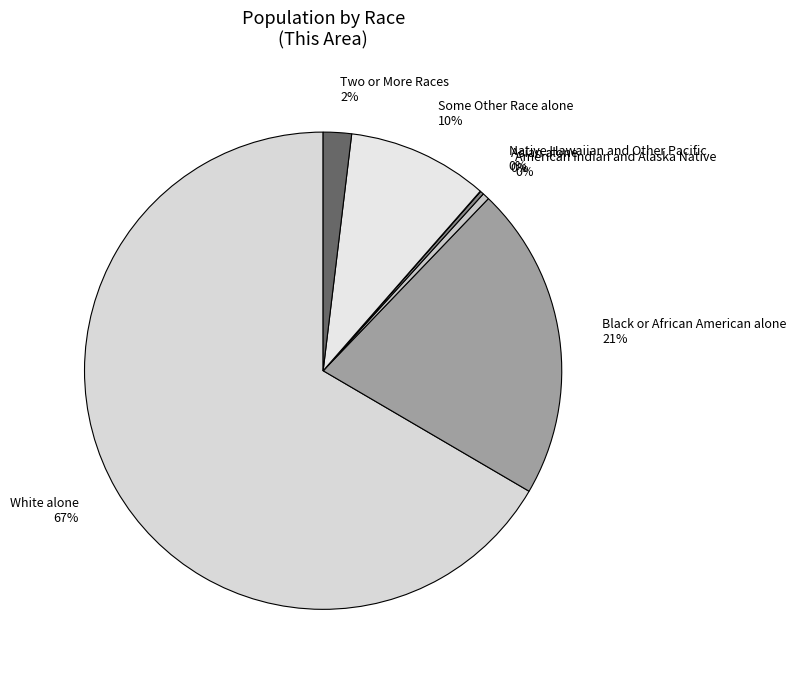

Combined, do Two or More Races 2% and American Indian and Alaska Native 0% account for over 50%?

No